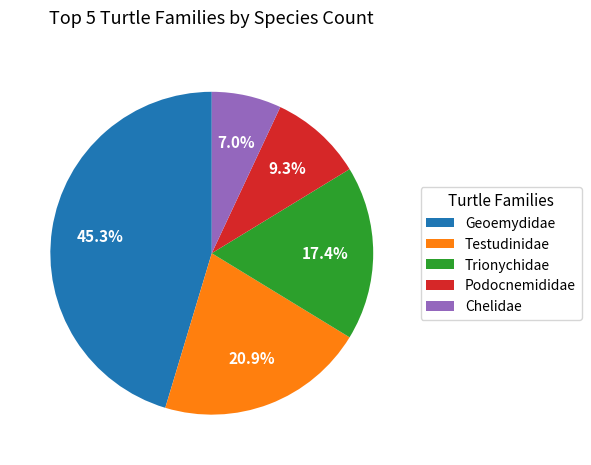

Which has a higher value, Geoemydidae or Testudinidae?

Geoemydidae